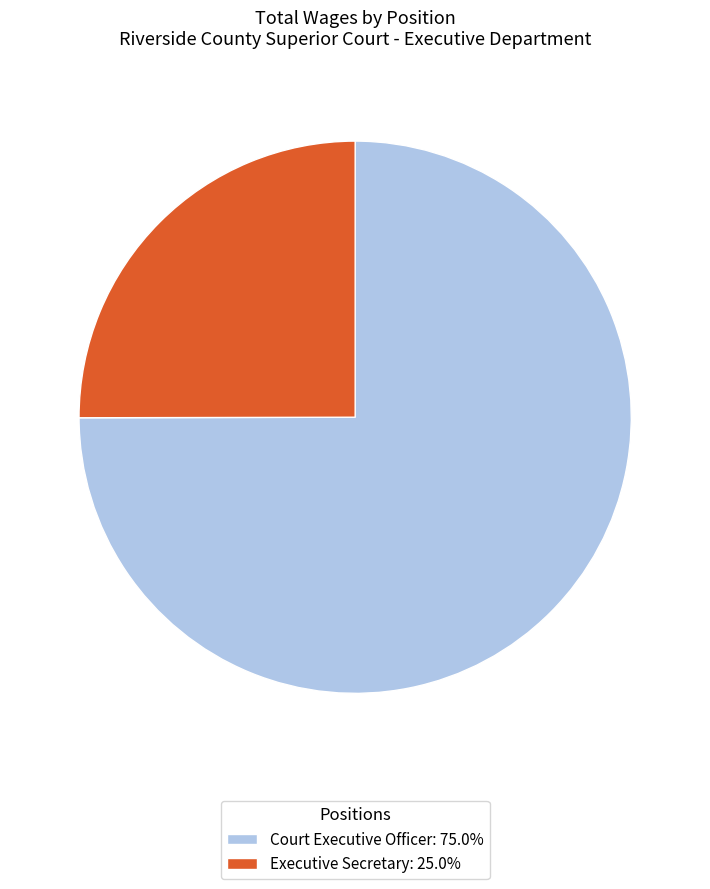

How many segments does this pie chart have?

2